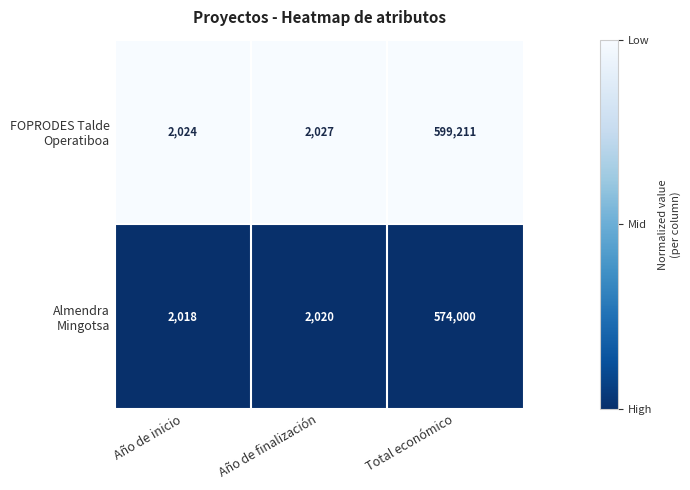

What is the difference between the highest and lowest values at Año de inicio?

6